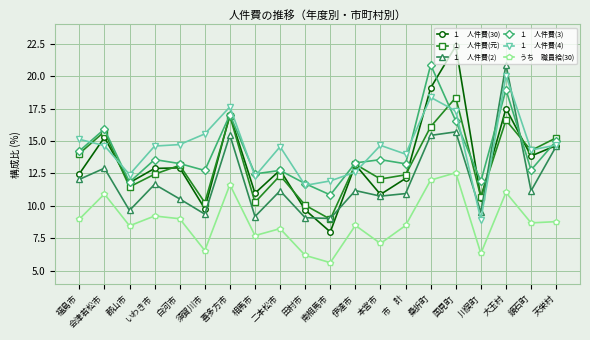

At which category is the sum across all series the highest?

大玉村